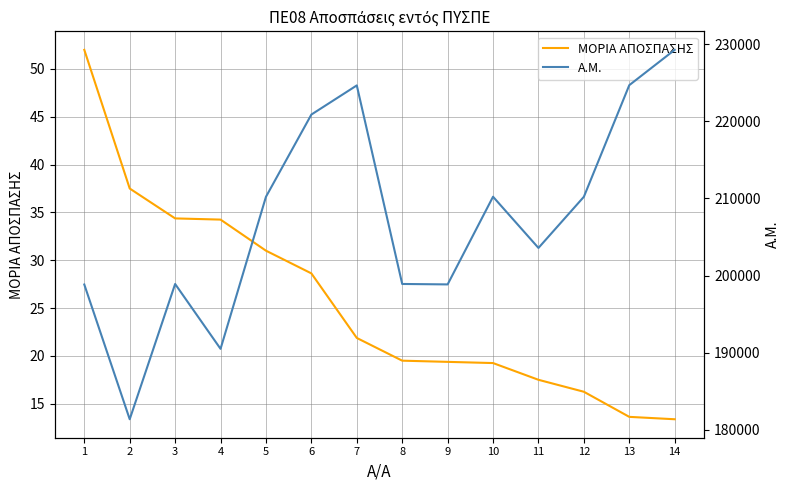

Rank the series by their maximum value, from lowest to highest.

ΜΟΡΙΑ ΑΠΟΣΠΑΣΗΣ, Α.Μ.